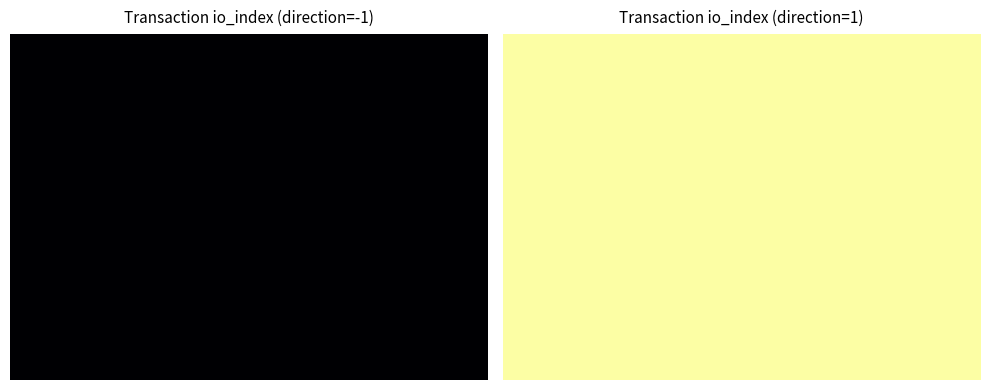

Reading right to left, what are all the values shown in this chart?

fa032eb65ff439bc4b8d07adfd837fab2848e65: 0	-1
b14b3482ece8c0d8a92fd1b29693a37441a53ea: 1	1